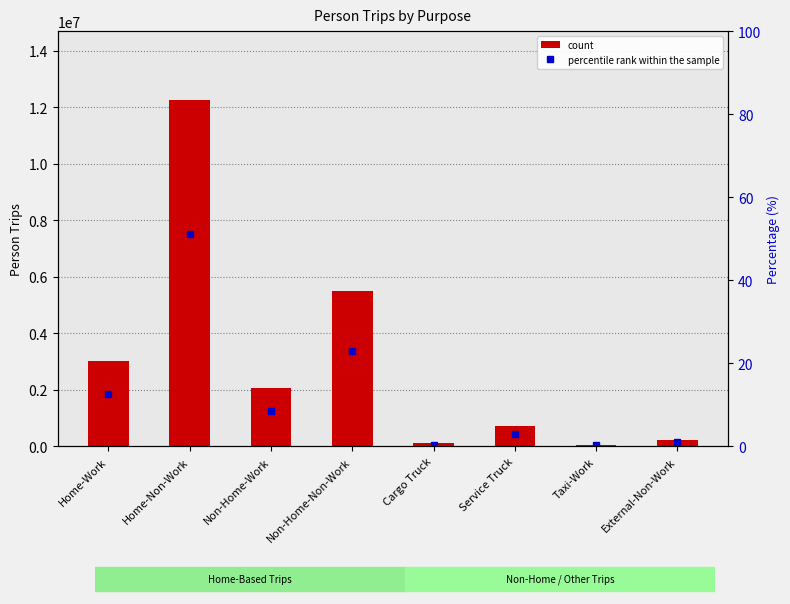

What is the highest value of the Trip Count series?

12248090.0